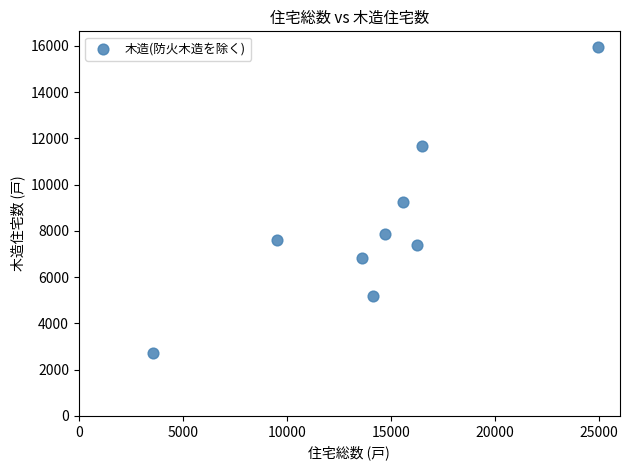

What is the range of Y values (max minus min)?

13240